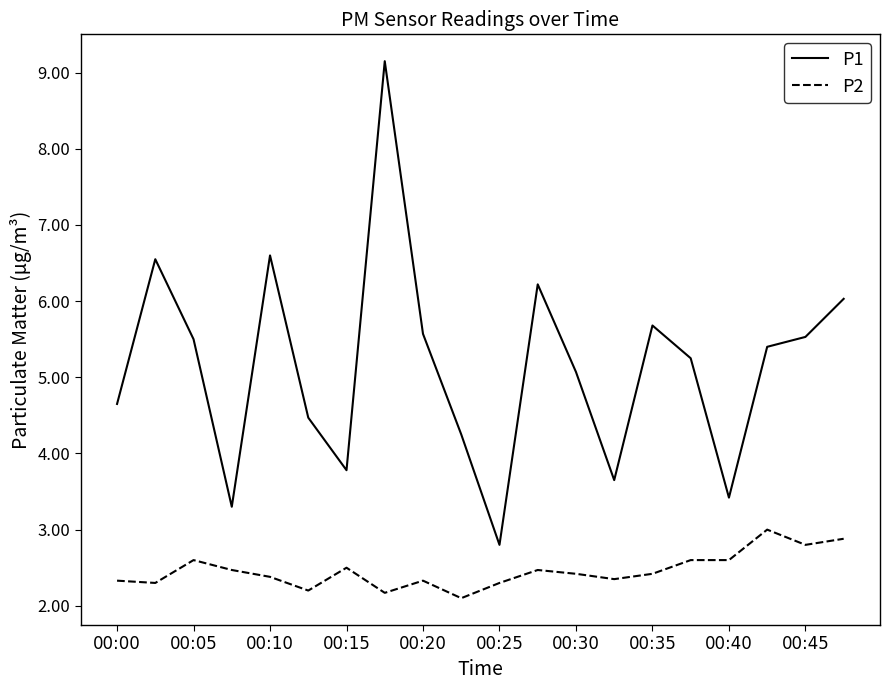

What is the difference between the maximum and minimum values in the P2 series?

0.9